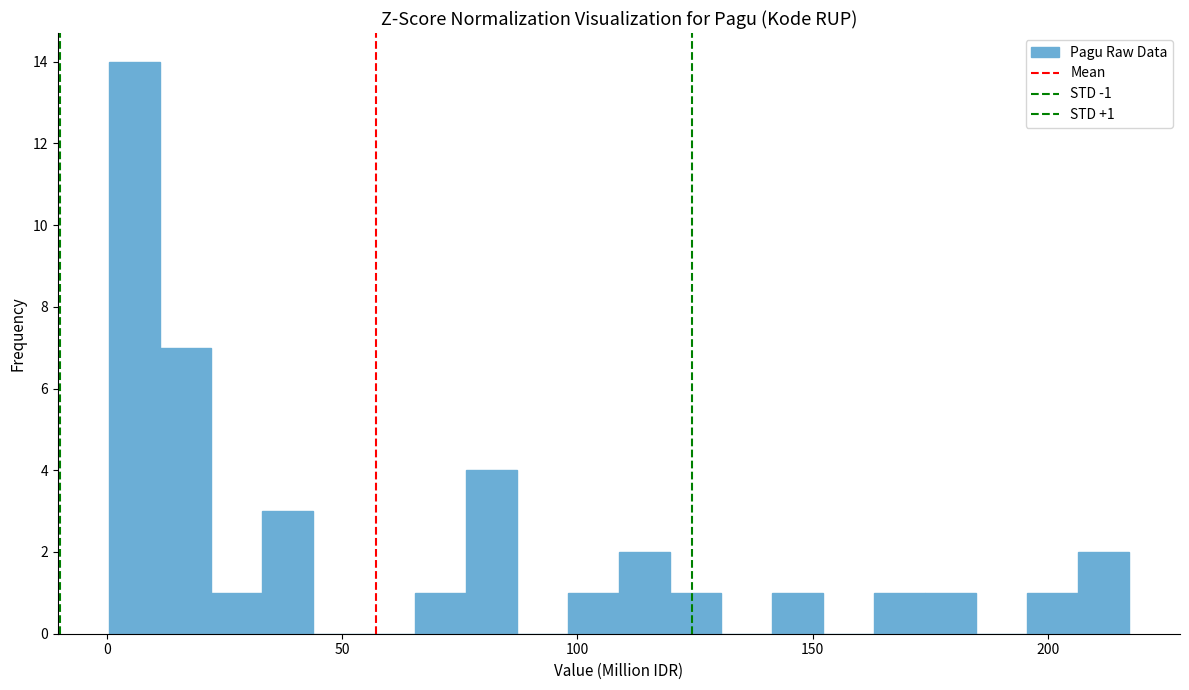

Around what value on the x-axis is the tallest bar? Give the approximate position of its centre, as read against the axis.

5